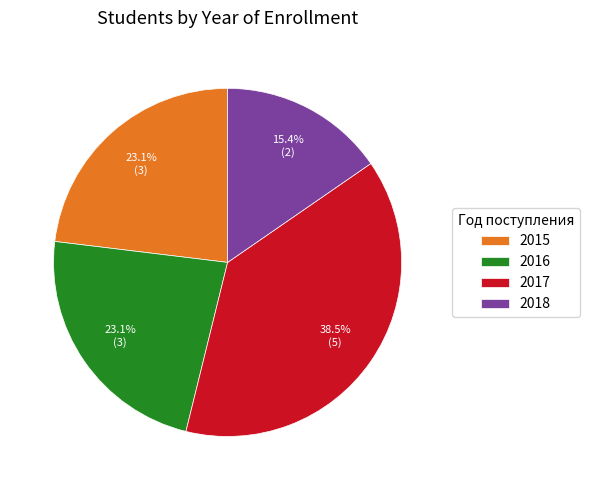

To the nearest percent, what is the difference between the largest and smallest slice percentages?

23%